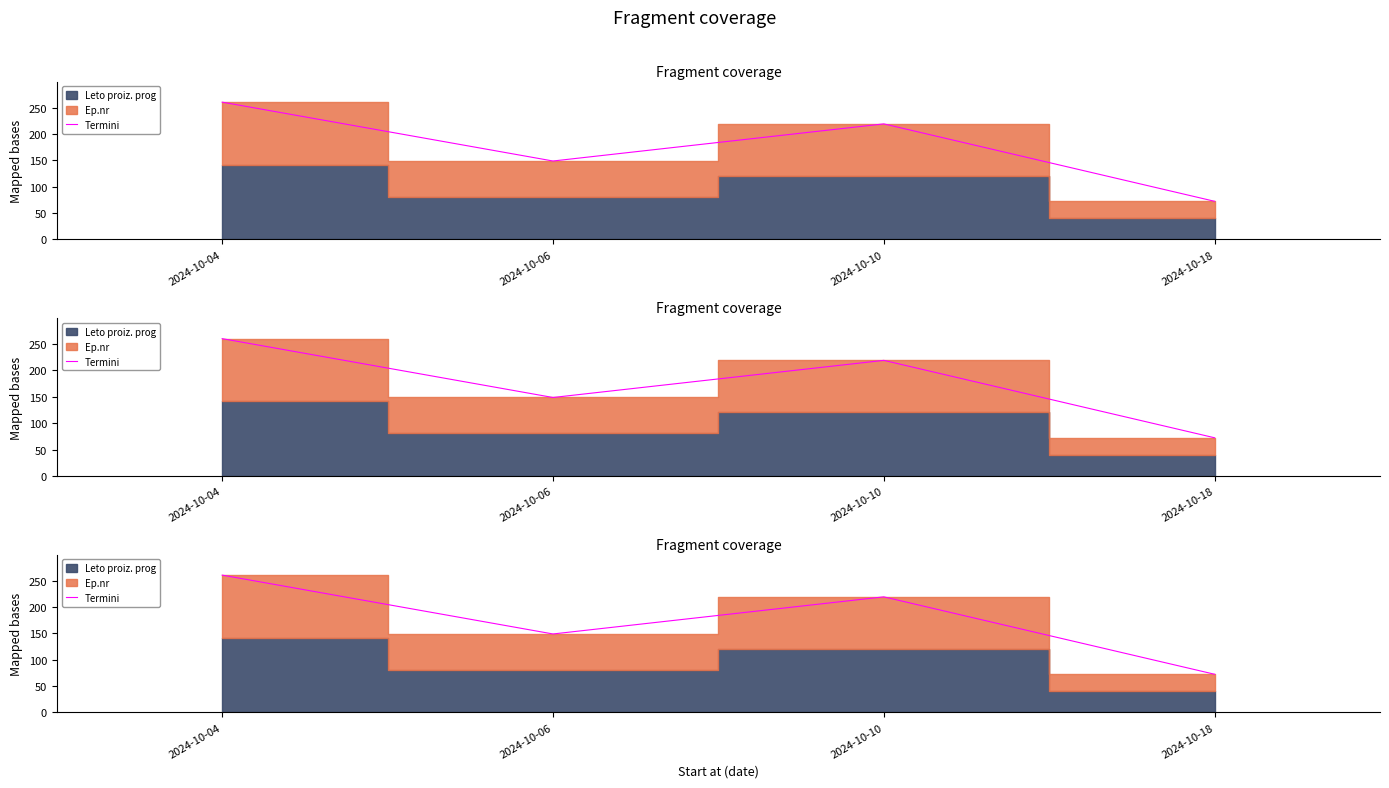

Rank the categories by value from lowest to highest.

2024-10-18, 2024-10-06, 2024-10-10, 2024-10-04